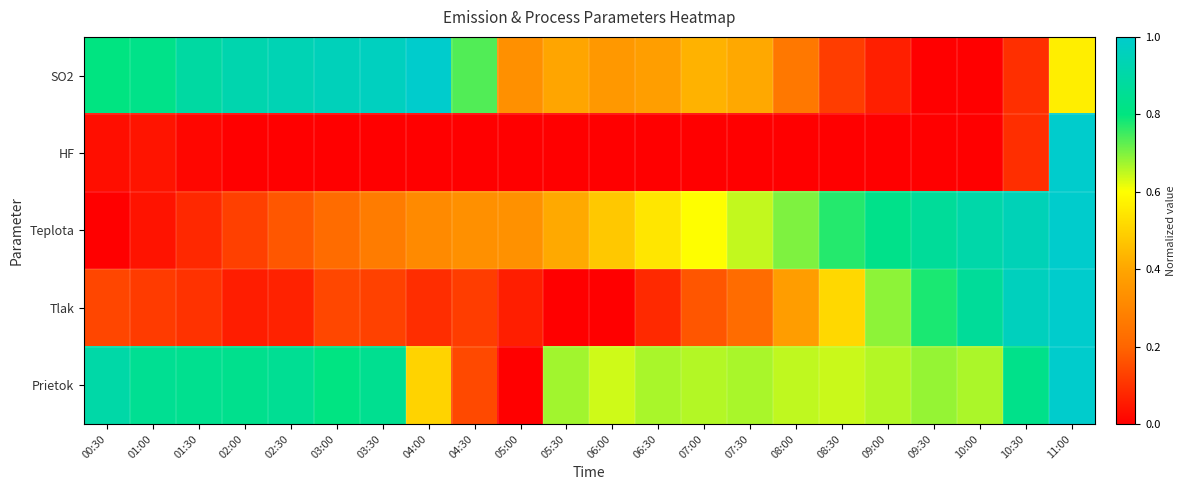

Which series has the widest spread of values?

SO2